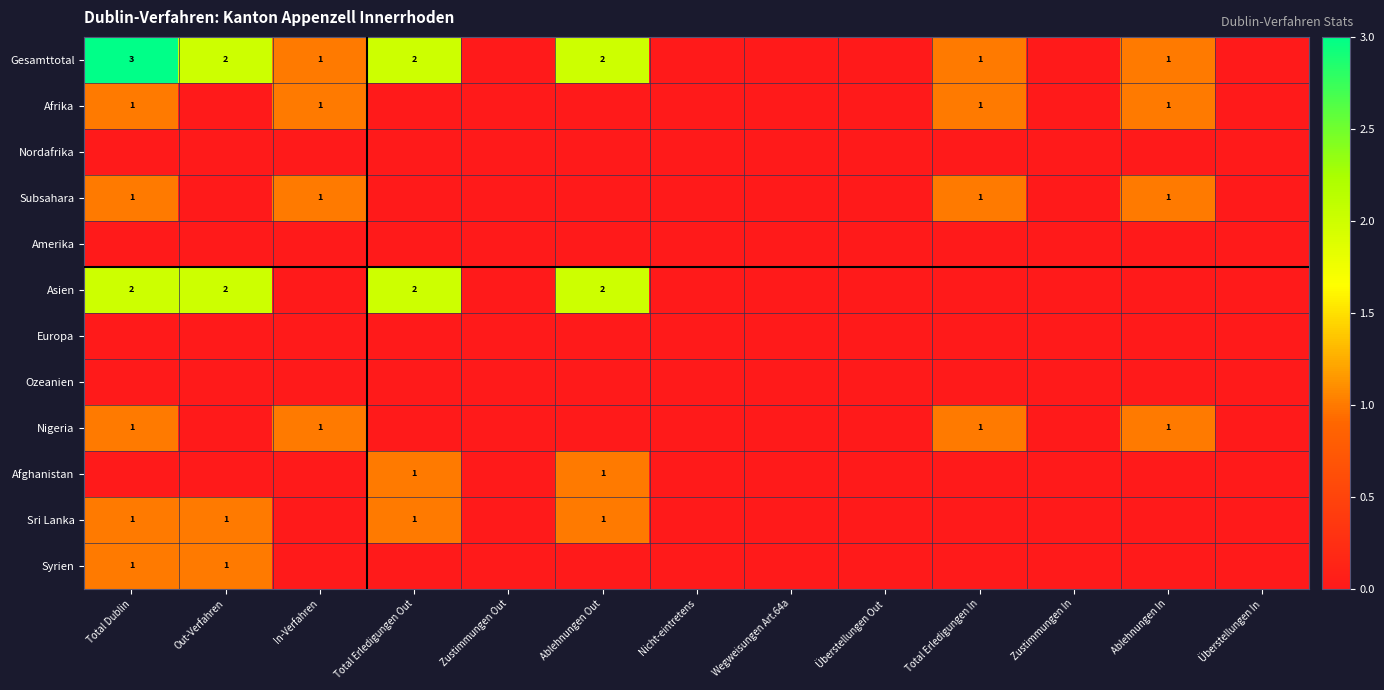

What is the difference between the second highest and second lowest values in the Gesamttotal series?

2